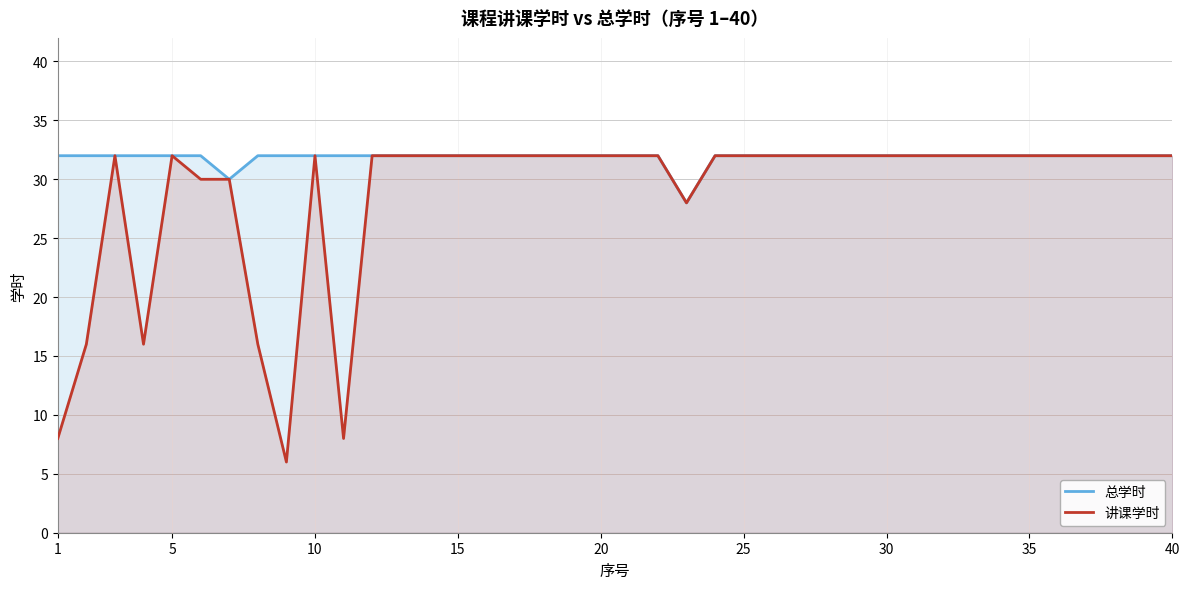

Which series has the largest total across all categories?

总学时